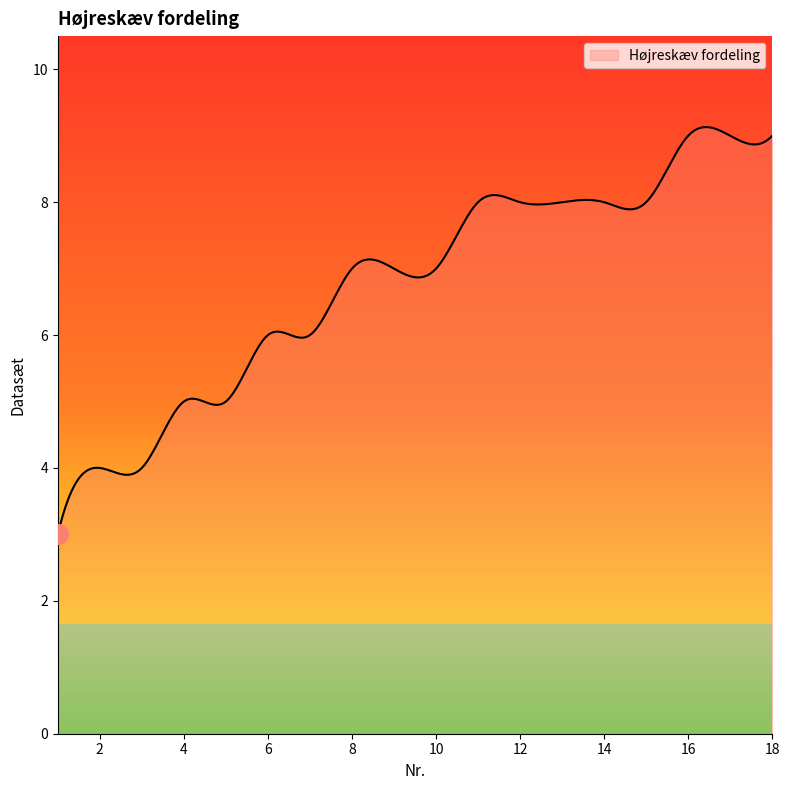

What is the smallest value displayed?

3.0